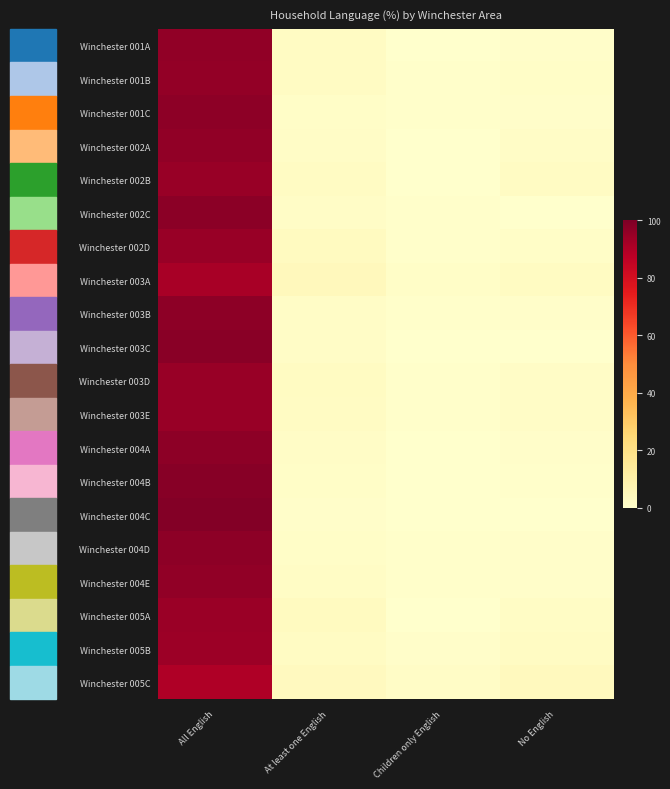

What is the greatest value displayed?

98.9